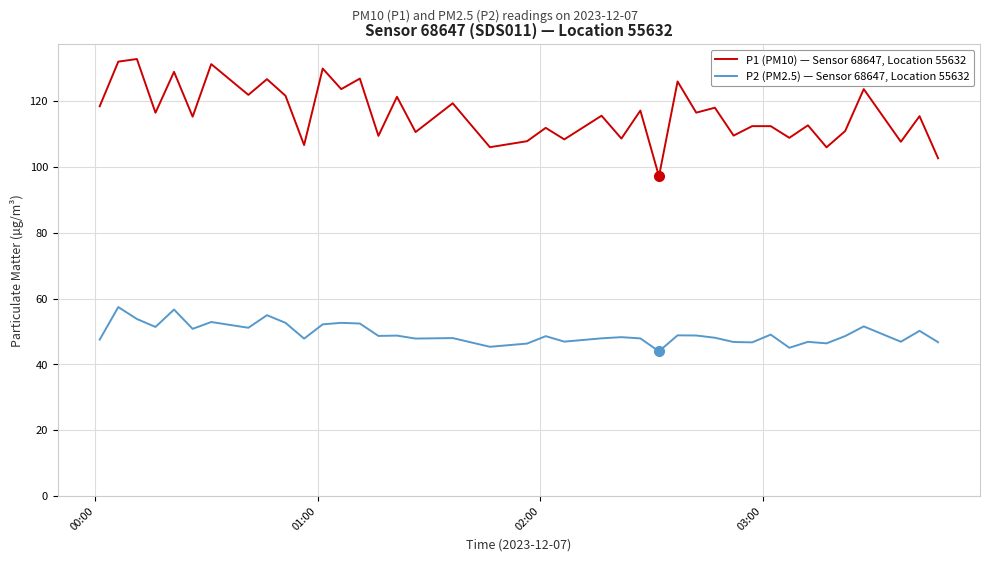

Rank the series by their average value, from highest to lowest.

P1 (PM10) — Sensor 68647, Location 55632, P2 (PM2.5) — Sensor 68647, Location 55632